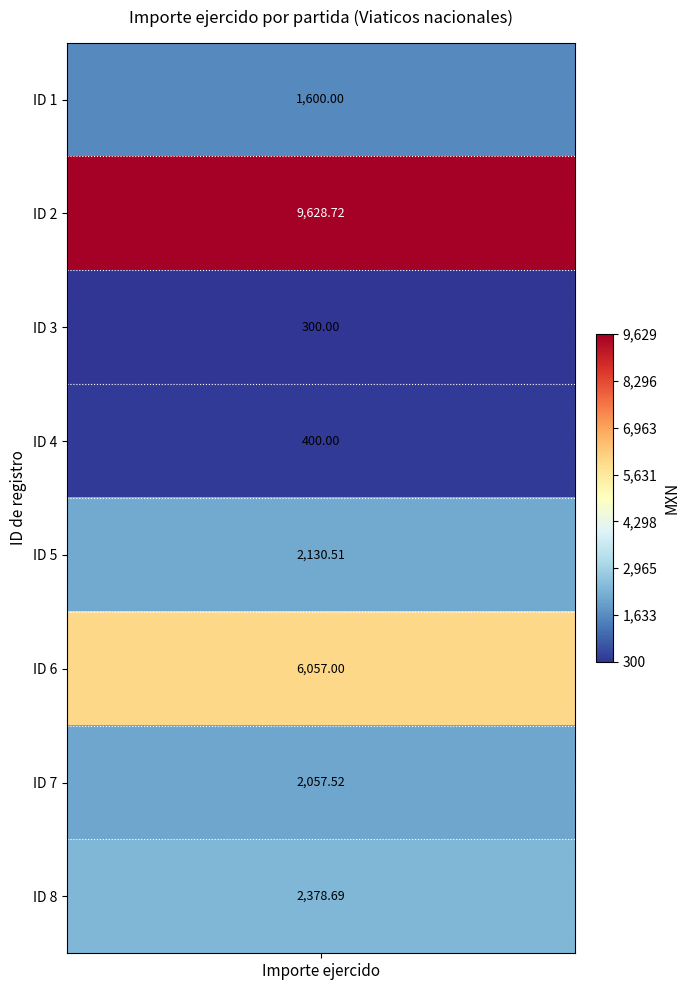

What is the average value?

3069.1